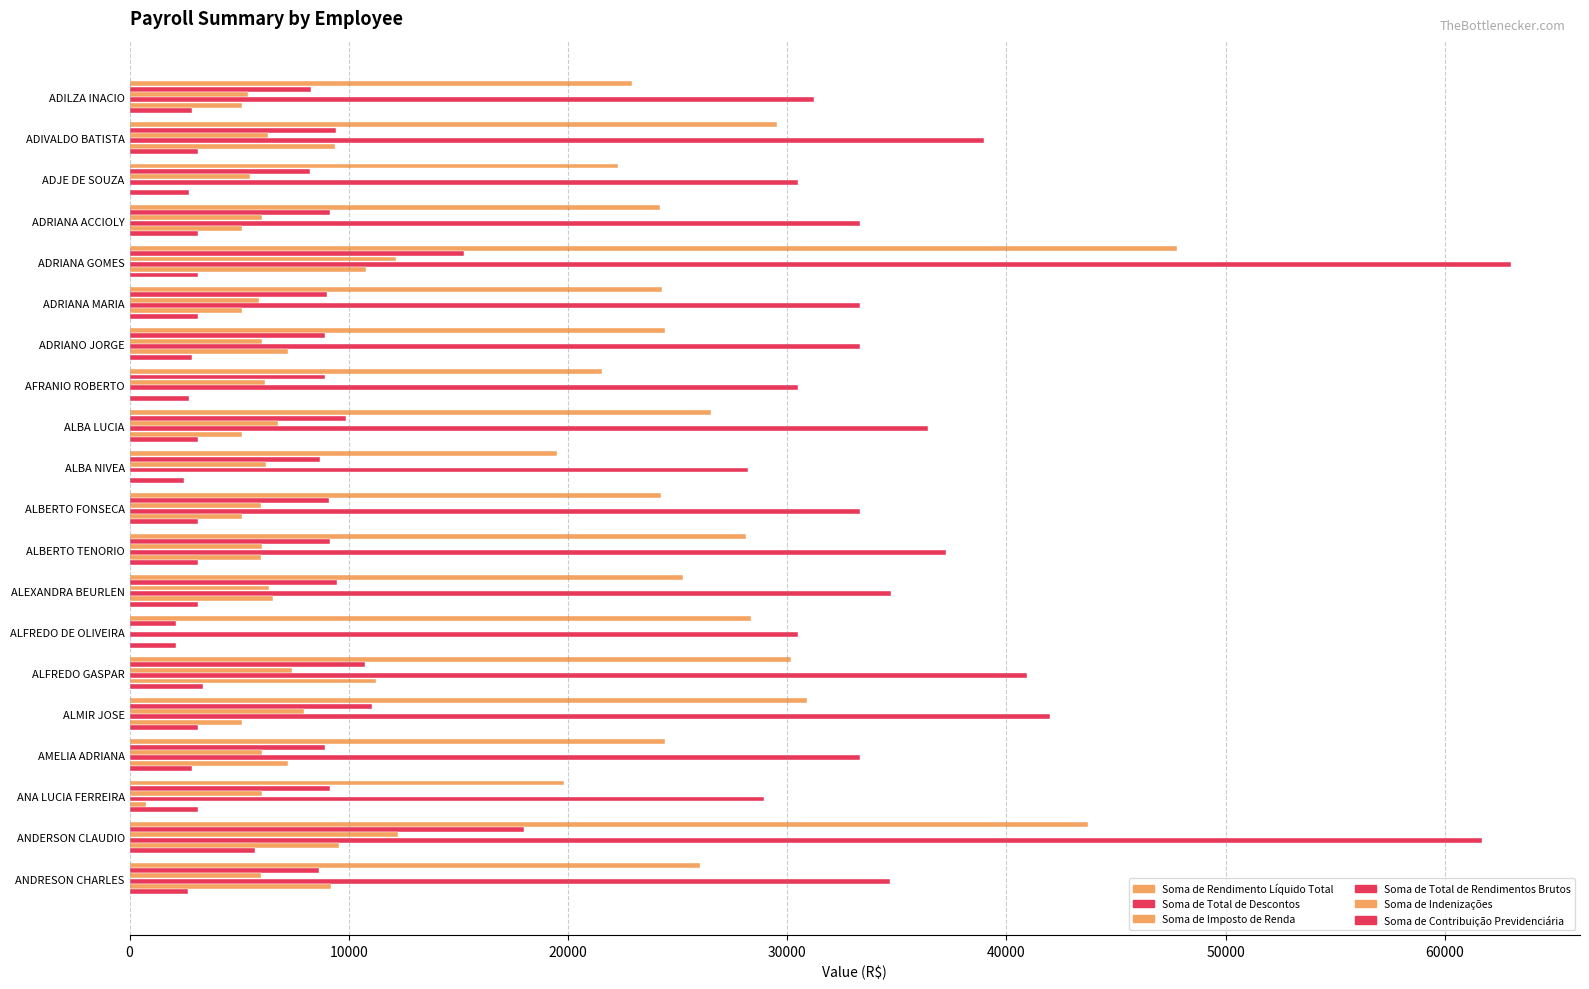

How many values in the Soma de Imposto de Renda series exceed 6040?

11